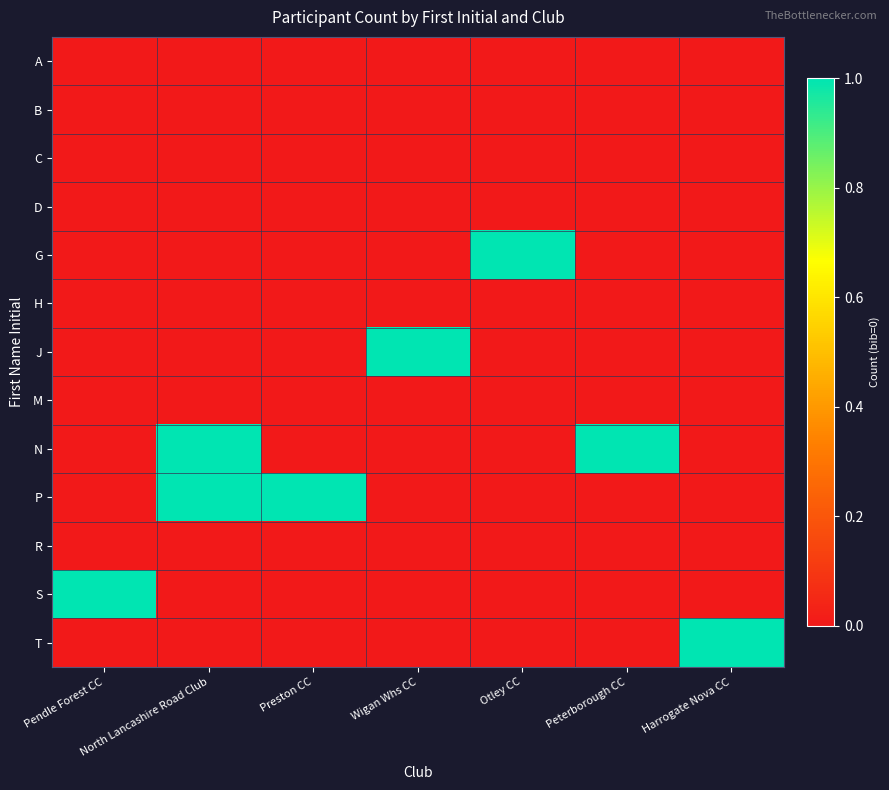

How many distinct data groups are displayed?

13